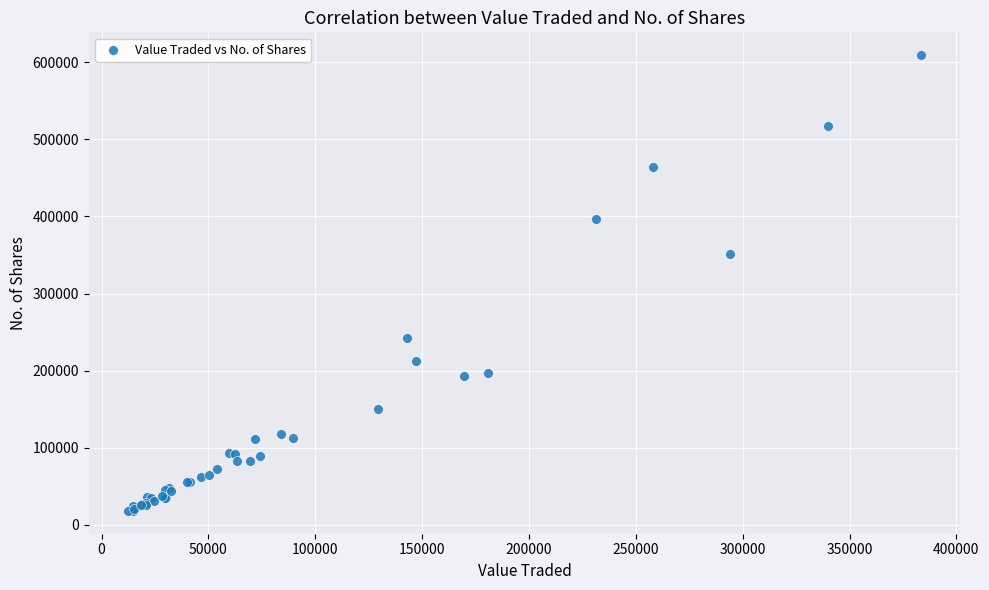

What Y value in the scatter plot is closest to 313625?

351758